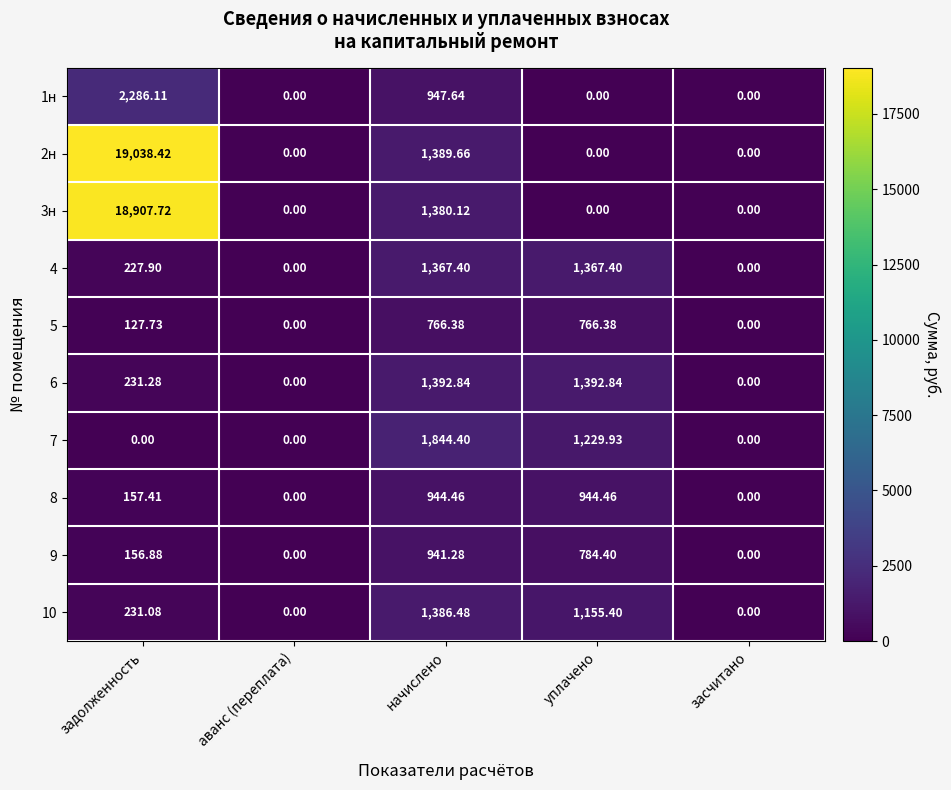

At which category is the sum across all series the highest?

задолженность